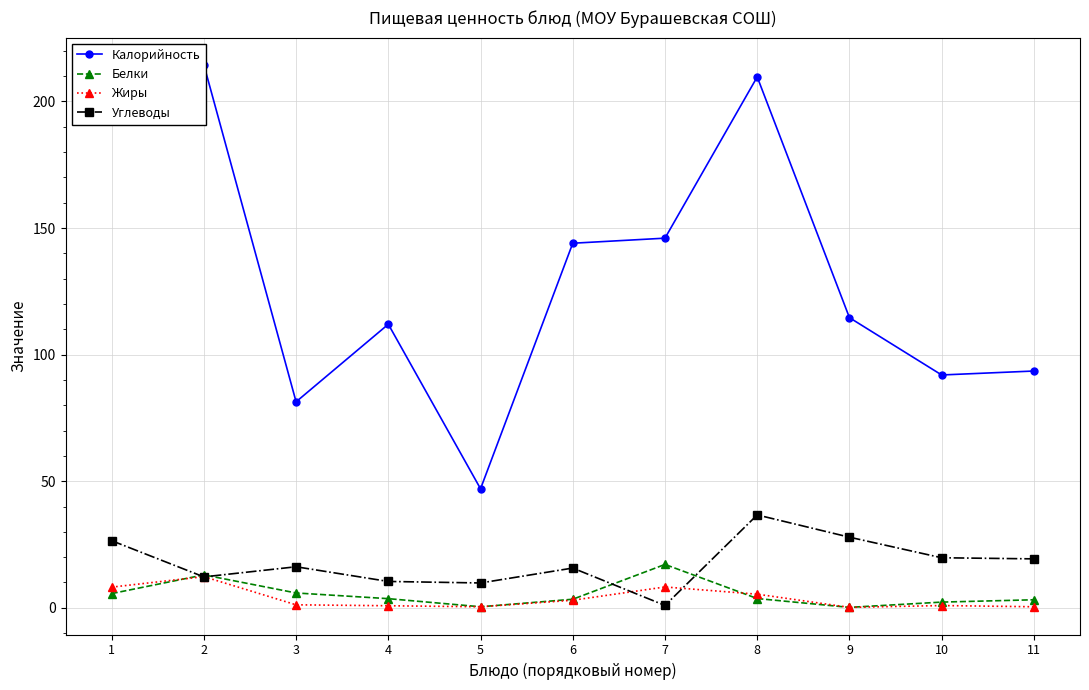

Reading right to left, extract all data points from this chart.

Калорийность: 11=93.5	10=92.0	9=114.6	8=209.7	7=146.0	6=144.0	5=47.0	4=112.0	3=81.4	2=214.5	1=201.4
Белки: 11=3.2	10=2.2	9=0.2	8=3.6	7=17.1	6=3.4	5=0.4	4=3.6	3=5.8	2=13.0	1=5.6
Жиры: 11=0.4	10=0.9	9=0.2	8=5.4	7=8.2	6=3.0	5=0.4	4=0.8	3=1.2	2=12.3	1=8.2
Углеводы: 11=19.3	10=19.8	9=27.9	8=36.7	7=0.9	6=15.7	5=9.8	4=10.4	3=16.2	2=12.2	1=26.5